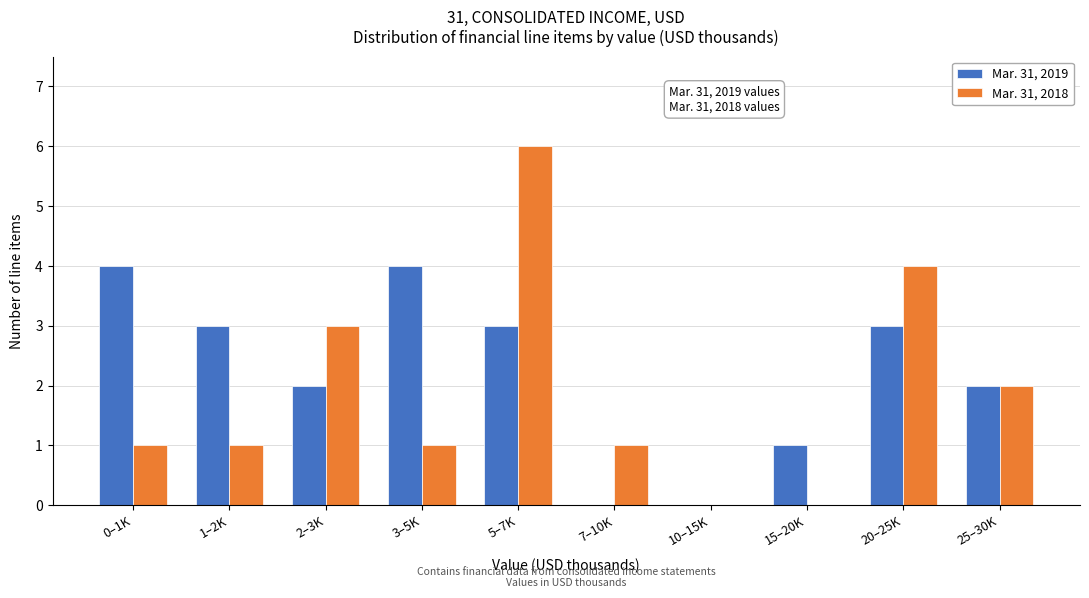

Reading left to right, extract all data points from this chart.

Mar. 31, 2019: 0–1K=4	1–2K=3	2–3K=2	3–5K=4	5–7K=3	7–10K=0	10–15K=0	15–20K=1	20–25K=3	25–30K=2
Mar. 31, 2018: 0–1K=1	1–2K=1	2–3K=3	3–5K=1	5–7K=6	7–10K=1	10–15K=0	15–20K=0	20–25K=4	25–30K=2